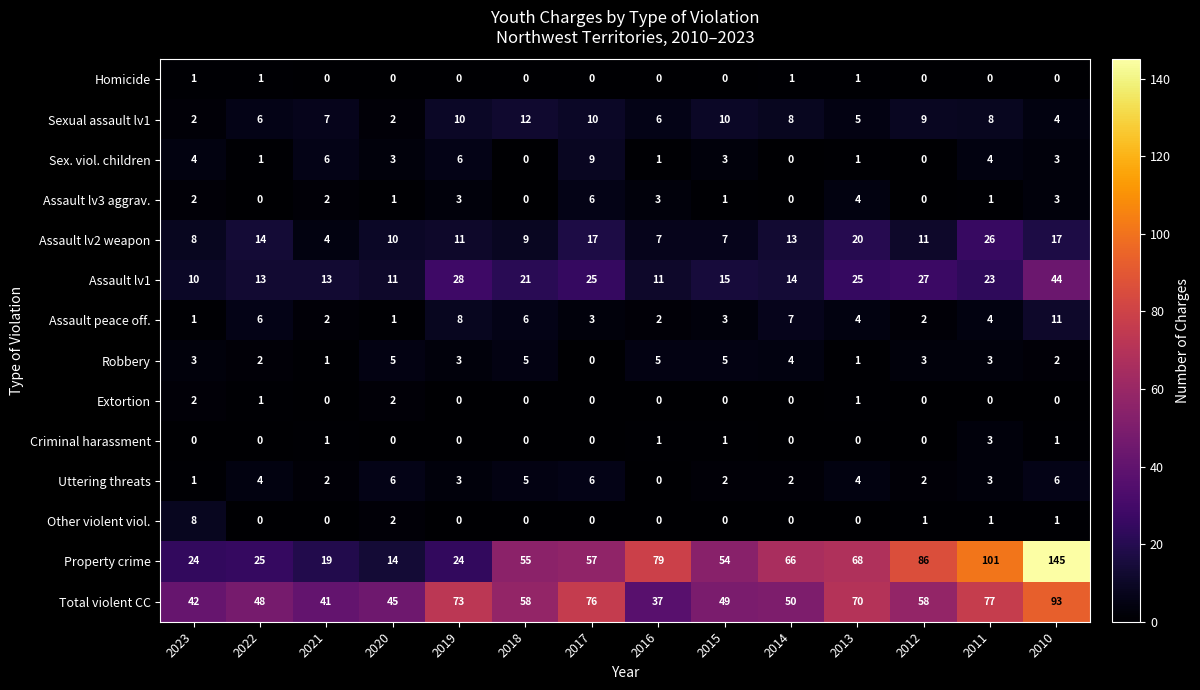

Between 2014 and 2010, which series saw the biggest shift?

Property crime